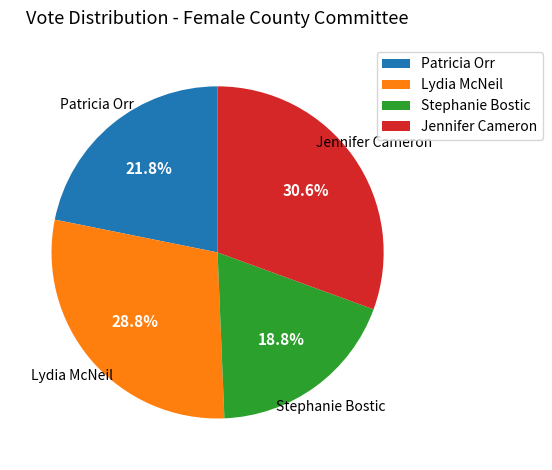

What is the ratio of the value at Jennifer Cameron to the value at Patricia Orr?

1.4